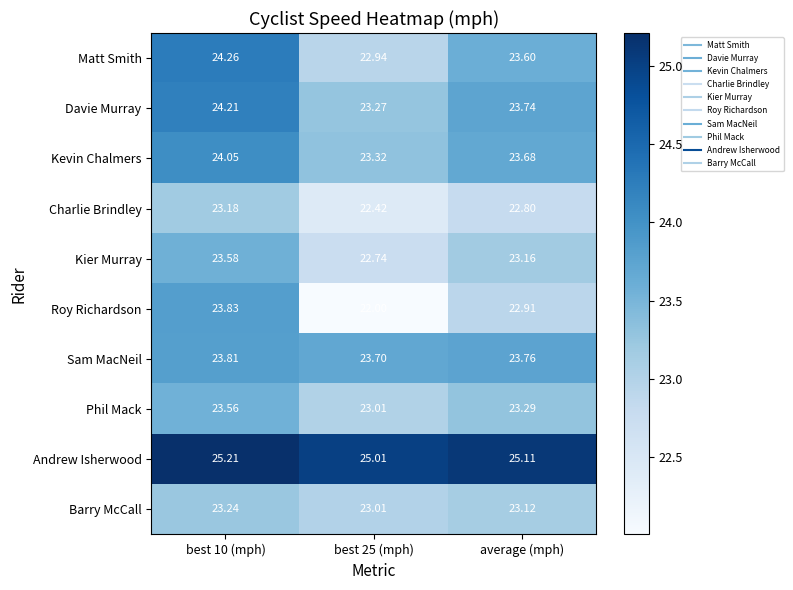

At how many categories does at least one series exceed 25?

3